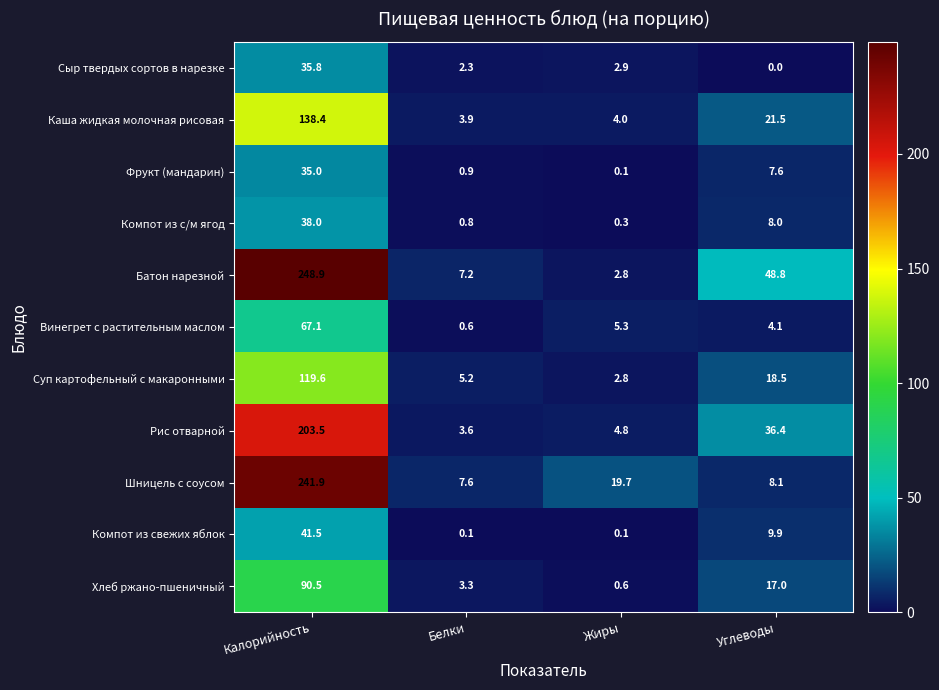

True or false: Винегрет с растительным маслом has a value of 67.1 at Калорийность.

True